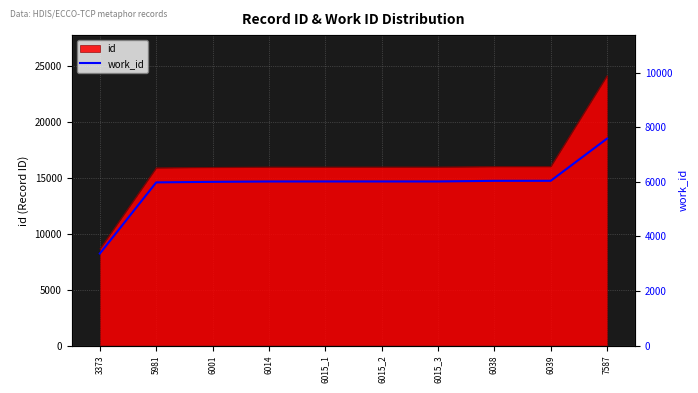

How many data points are above 6015?

3